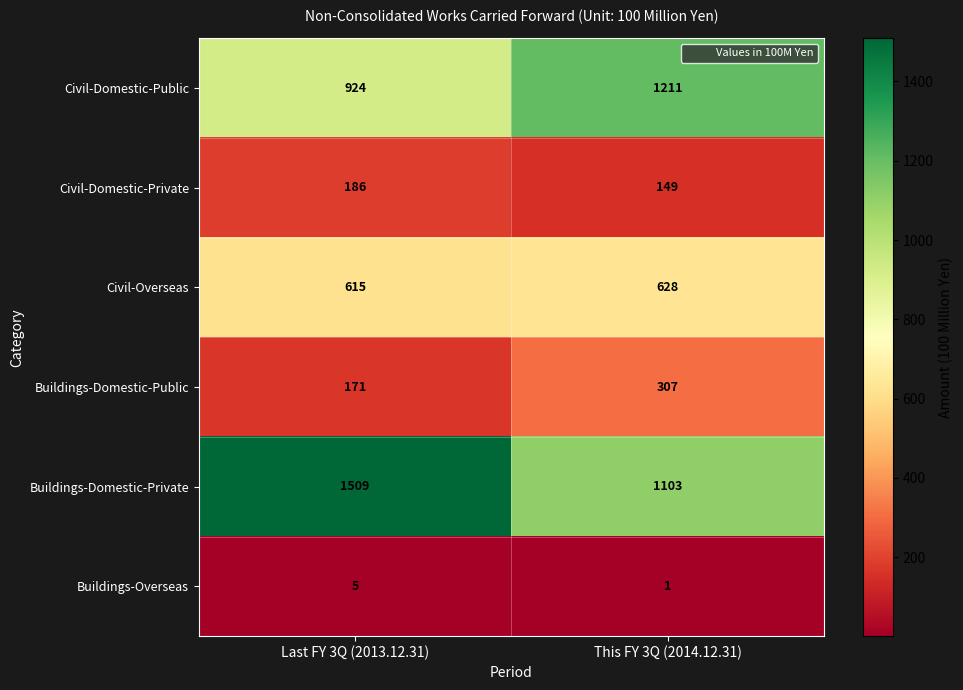

What is the difference between the maximum and minimum values in the Buildings-Domestic-Public series?

136